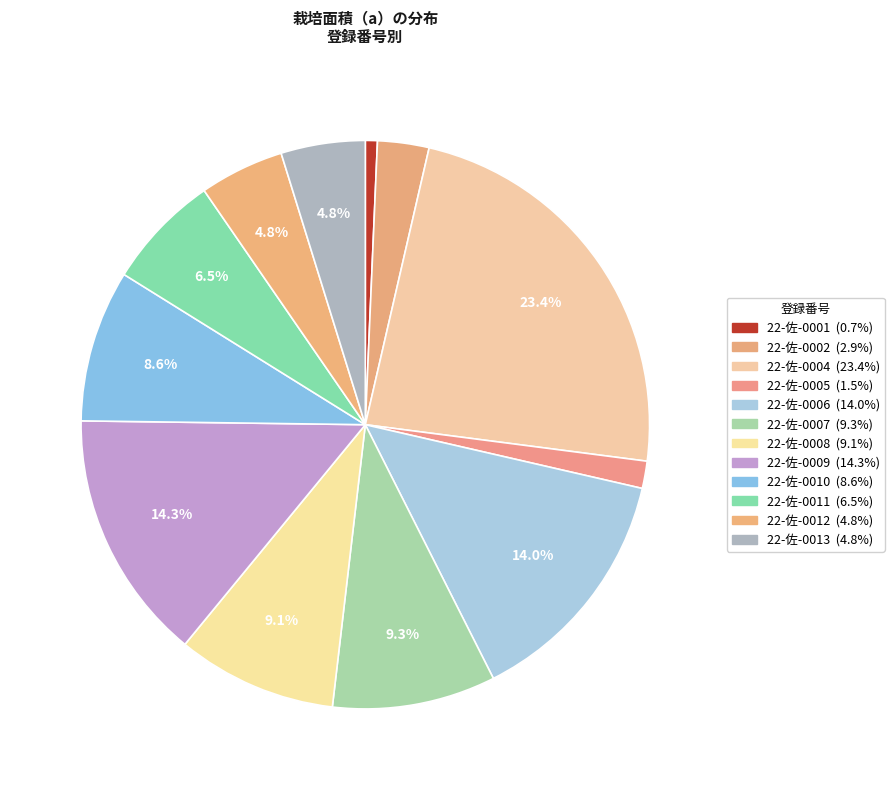

Combined, what portion of the pie is 22-佐-0005 and 22-佐-0010?

10.2%